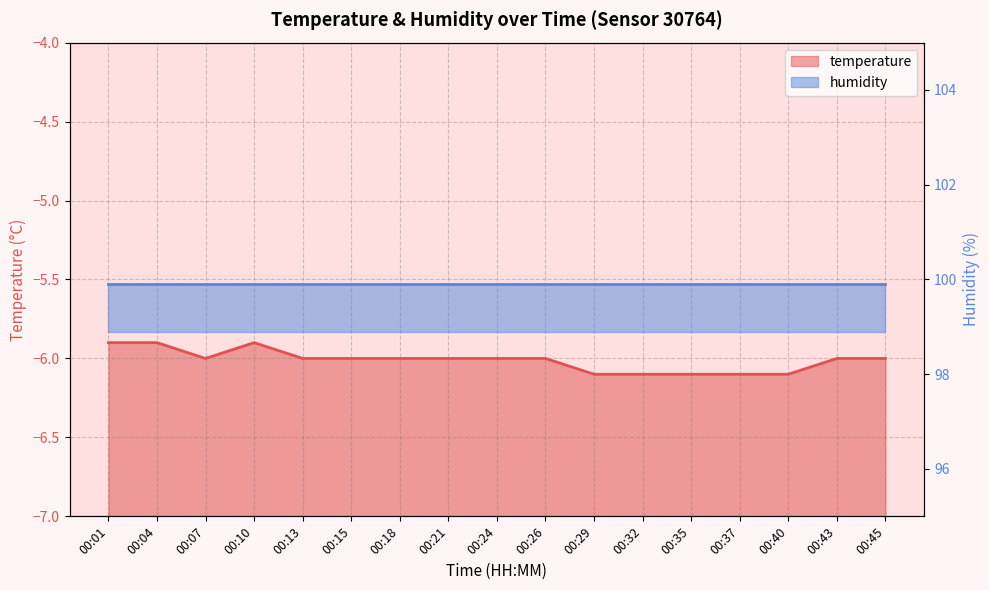

Does the chart display data point markers on the line(s)?

No